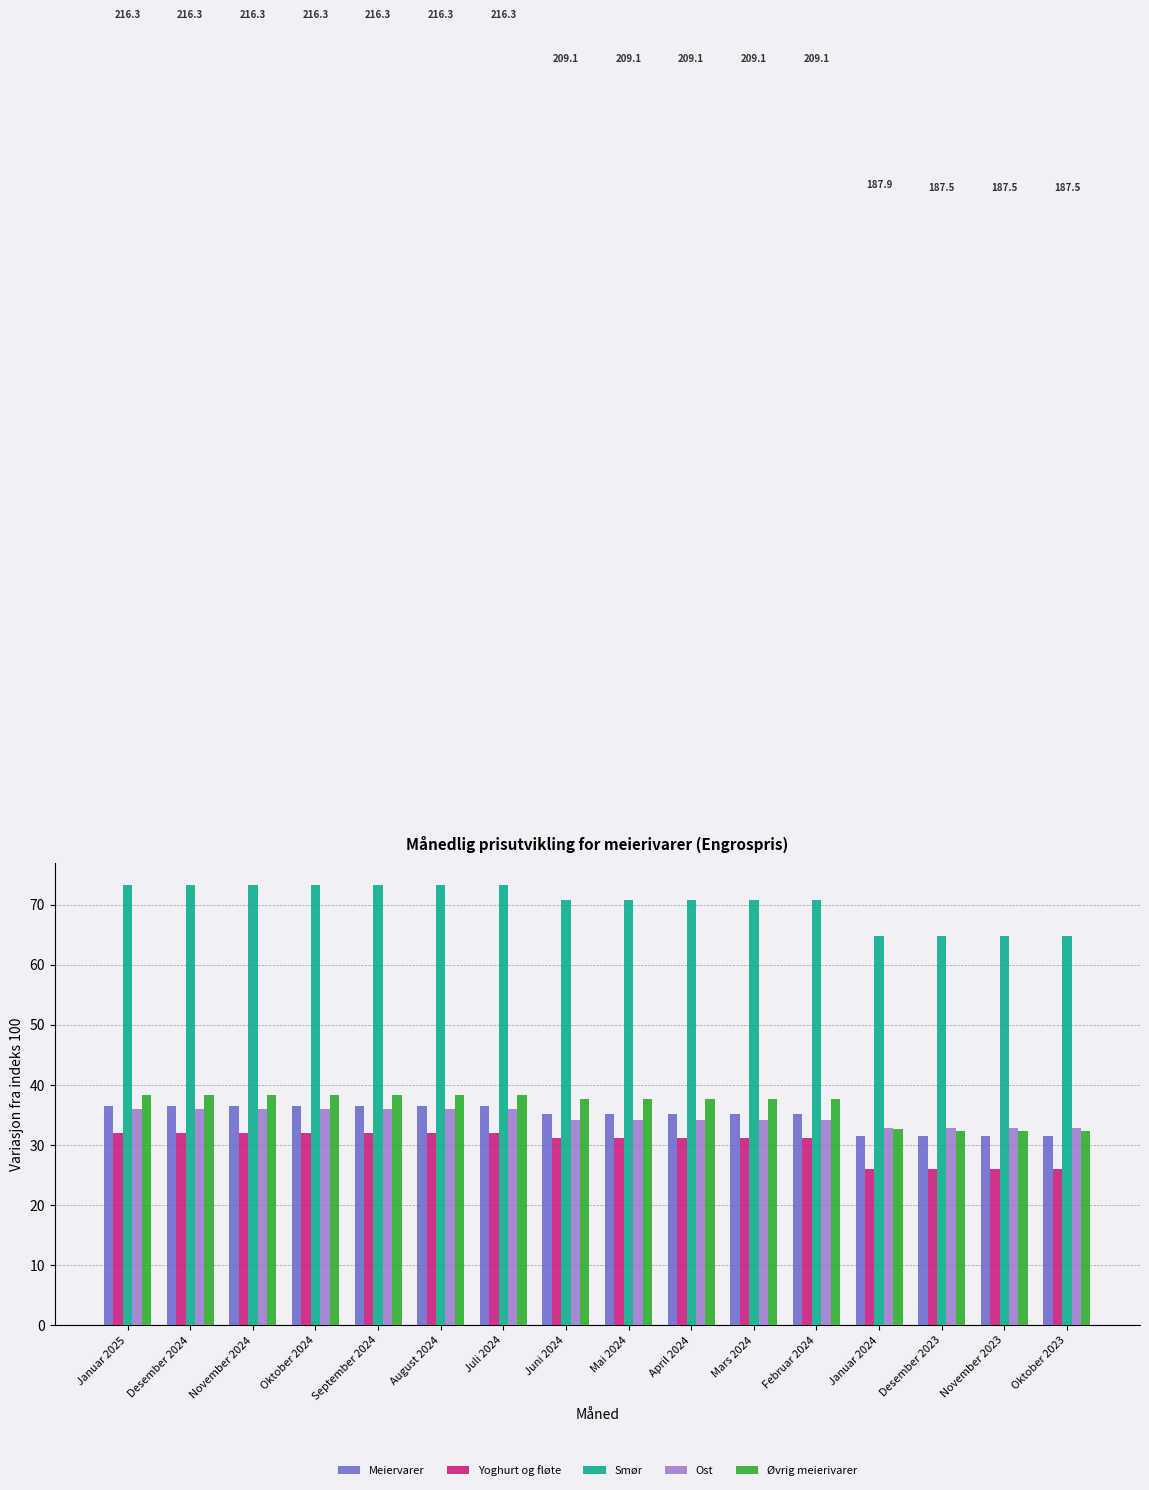

Reading left to right, what are all the values shown in this chart?

Meiervarer: 36.6	36.6	36.6	36.6	36.6	36.6	36.6	35.2	35.2	35.2	35.2	35.2	31.5	31.5	31.5	31.5
Yoghurt og fløte: 32.0	32.0	32.0	32.0	32.0	32.0	32.0	31.1	31.1	31.1	31.1	31.1	26.1	26.1	26.1	26.1
Smør: 73.2	73.2	73.2	73.2	73.2	73.2	73.2	70.8	70.8	70.8	70.8	70.8	64.8	64.8	64.8	64.8
Ost: 36.0	36.0	36.0	36.0	36.0	36.0	36.0	34.1	34.1	34.1	34.1	34.1	32.8	32.8	32.8	32.8
Øvrig meierivarer: 38.4	38.4	38.4	38.4	38.4	38.4	38.4	37.7	37.7	37.7	37.7	37.7	32.7	32.3	32.3	32.3